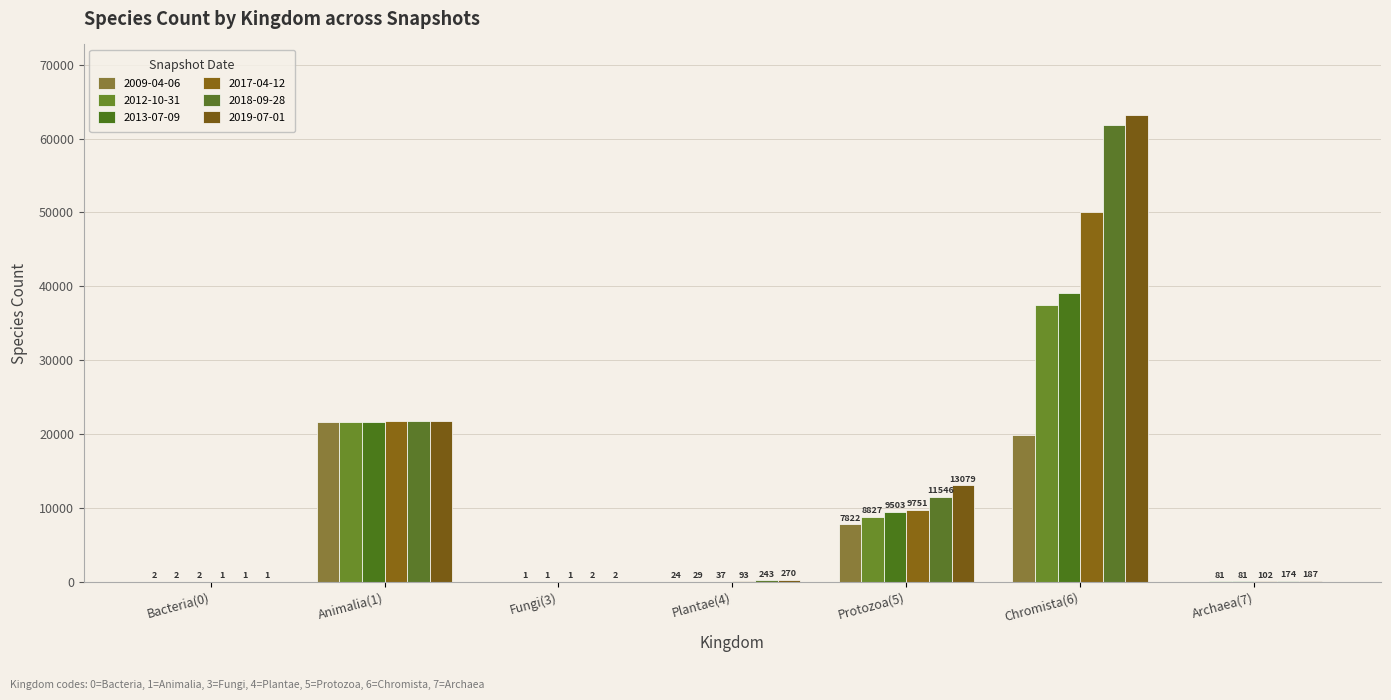

At which category is the sum across all series the highest?

Chromista(6)